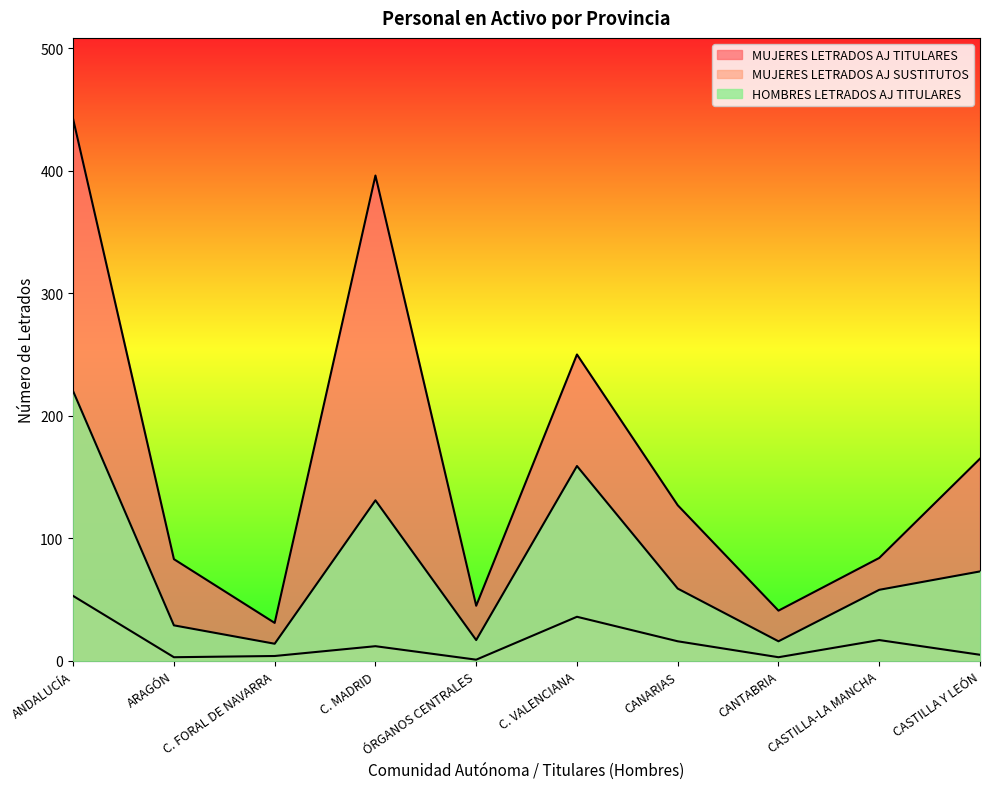

What is the difference between the second highest and second lowest values in the MUJERES LETRADOS AJ TITULARES series?

355